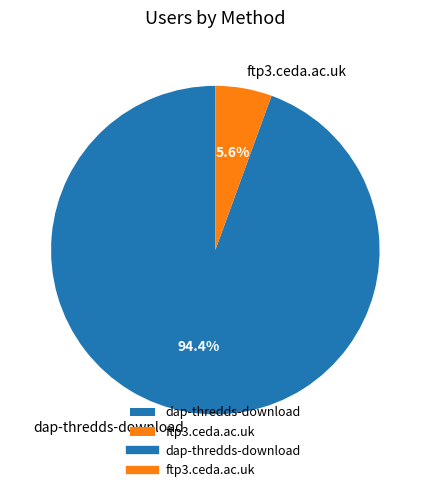

Which category accounts for the majority?

dap-thredds-download